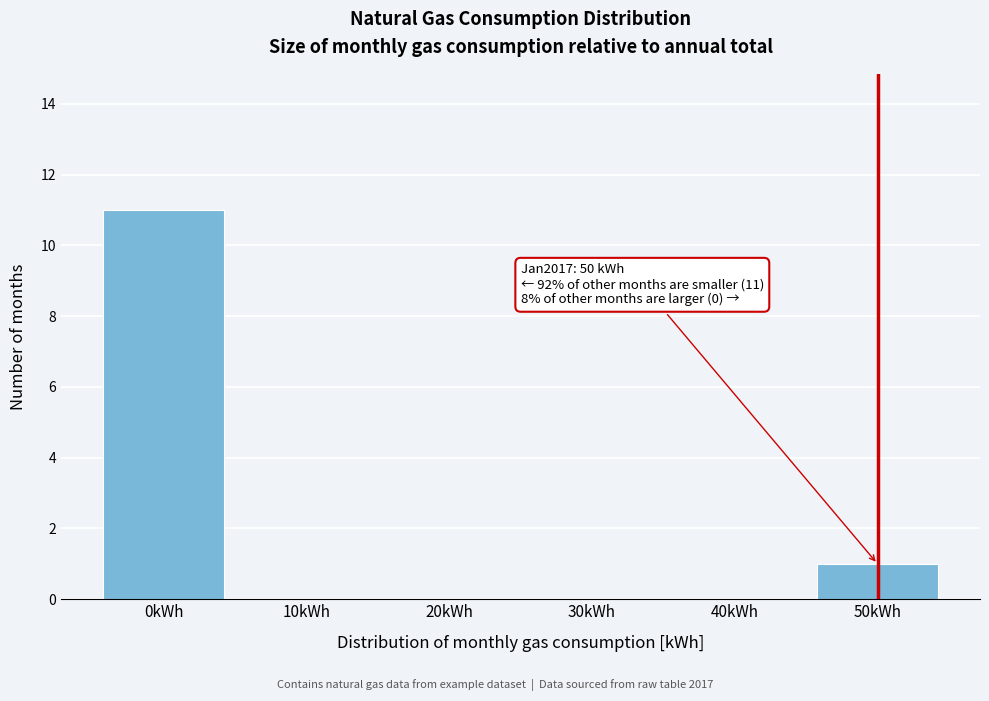

Reading left to right, extract all data points from this chart.

0kWh=11	10kWh=0	20kWh=0	30kWh=0	40kWh=0	50kWh=1